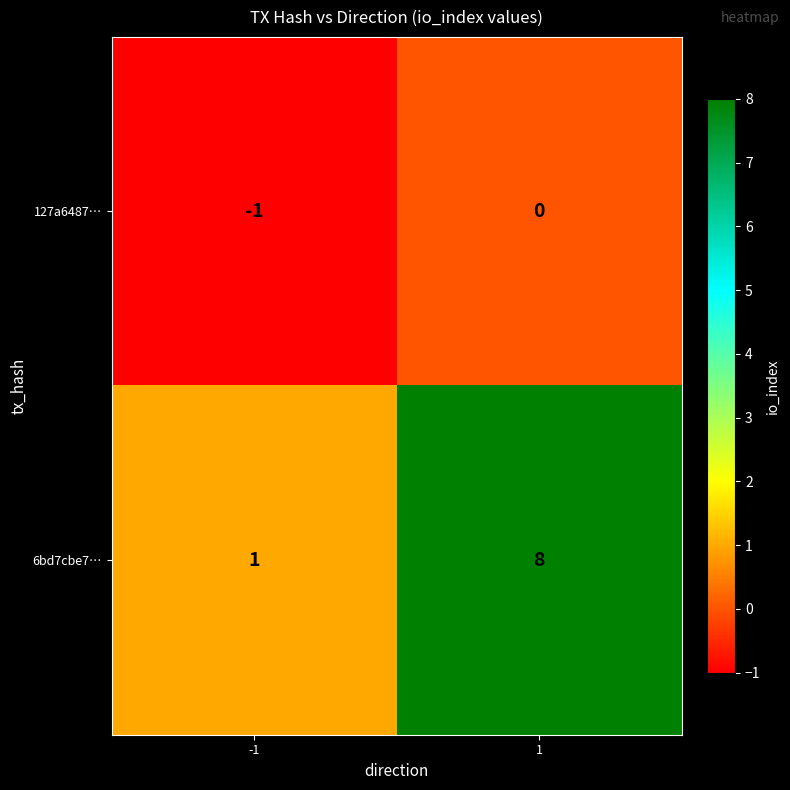

Rank the series by their maximum value, from highest to lowest.

6bd7cbe7…, 127a6487…